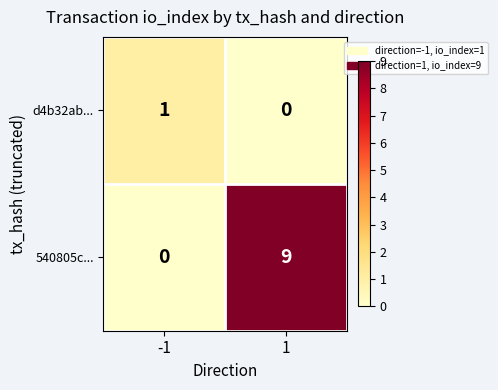

Reading left to right, what are all the values shown in this chart?

d4b32ab...: 1	0
540805c...: 0	9